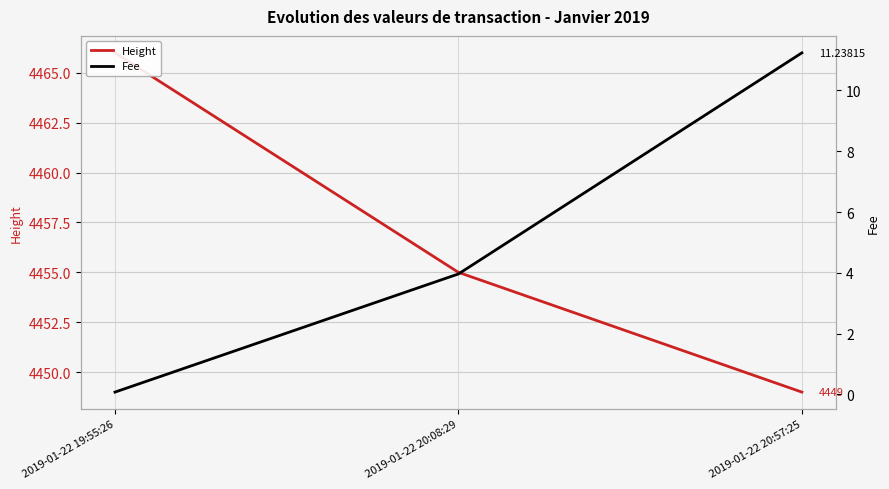

What is the value of the Height point at the 3rd from the left?

4449.0